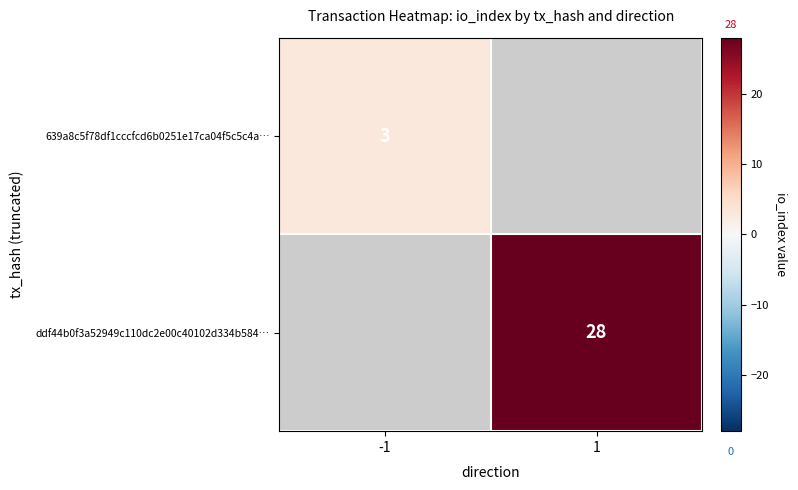

True or false: ddf44b0f3a52949c110dc2e00c40102d334b584… has a value of 28 at 1.

True